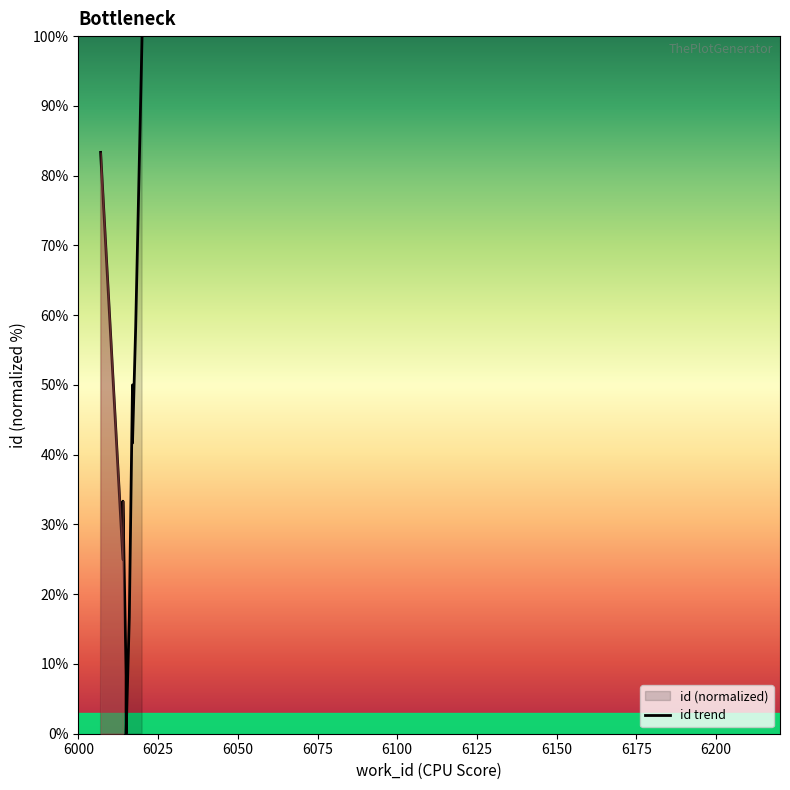

The chart shows a value of 109.7 at 6000. True or false?

False